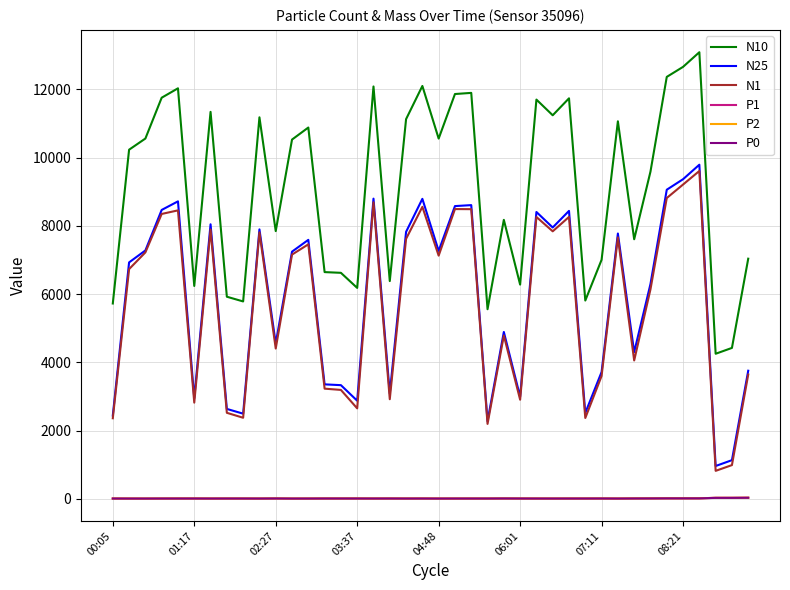

Does the chart have visible grid lines?

Yes